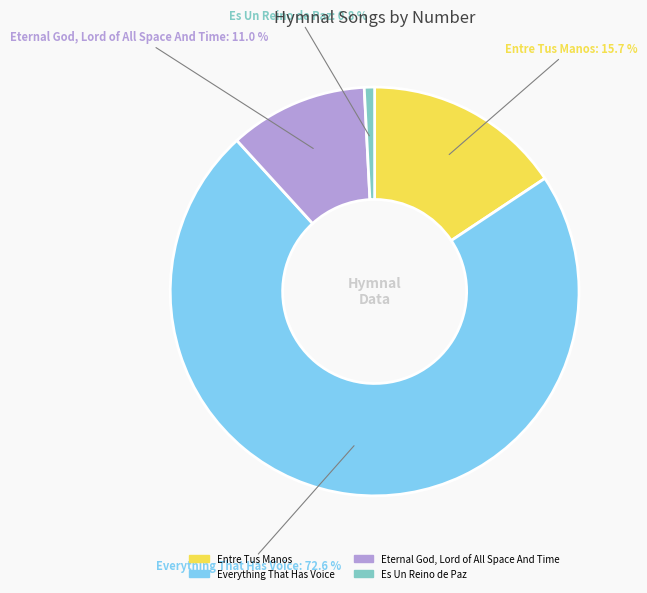

Which has a higher value, Es Un Reino de Paz or Eternal God, Lord of All Space And Time?

Eternal God, Lord of All Space And Time